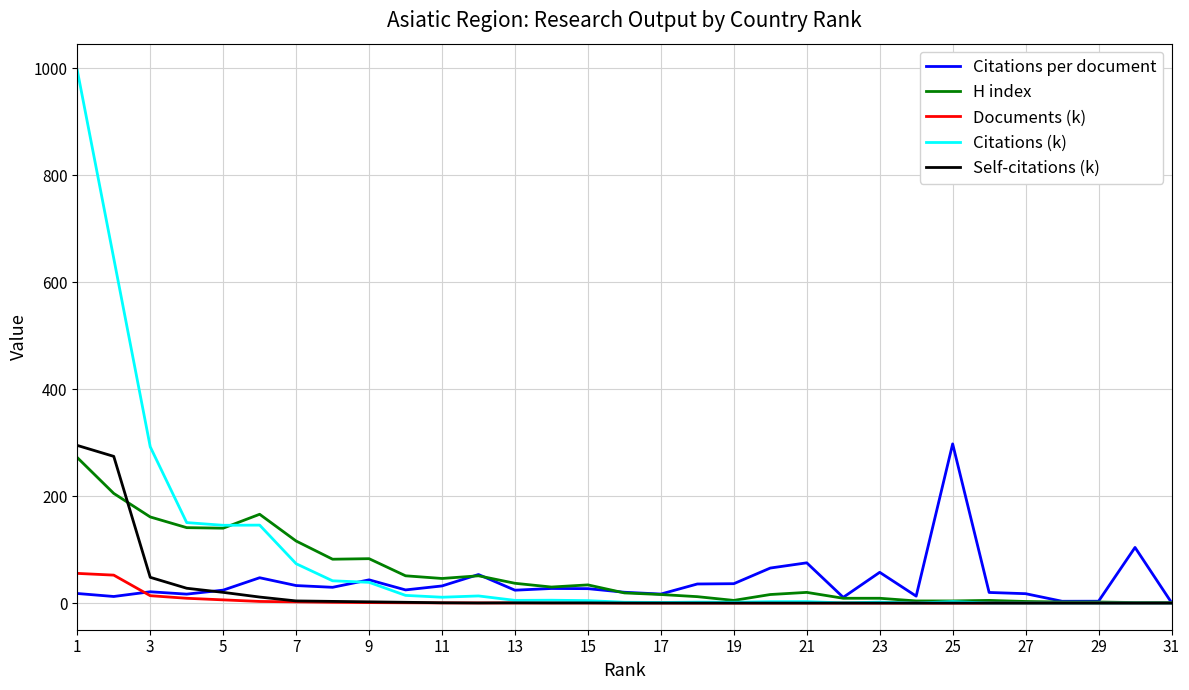

What is the average value of the Documents (k) series?

4.7